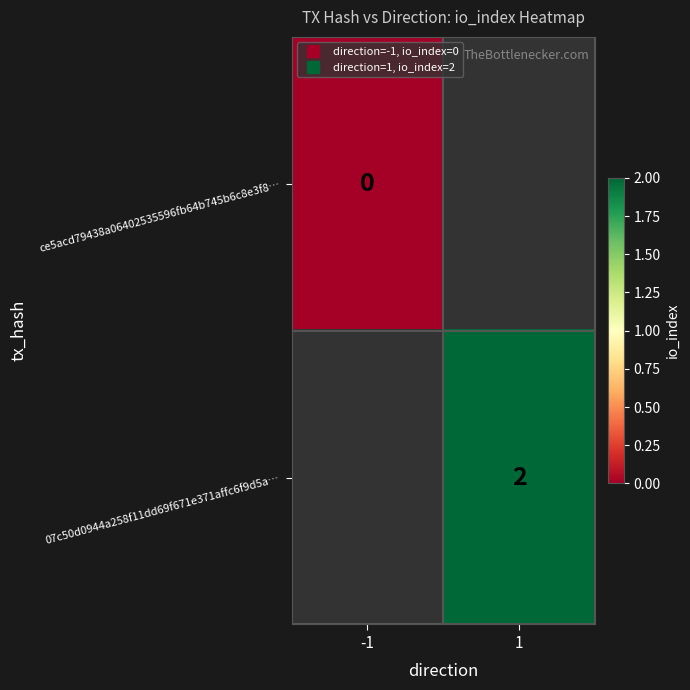

What is the approximate value of 07c50d0944a258f11dd69f671e371affc6f9d5a… at 1?

2.0